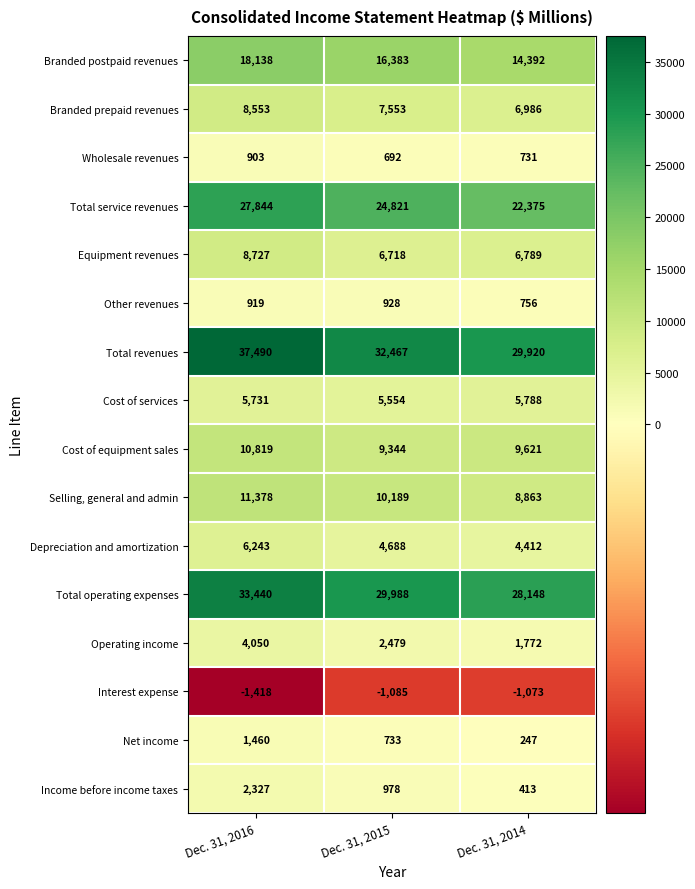

Where does the Interest expense series first go above -1085?

Dec. 31, 2014